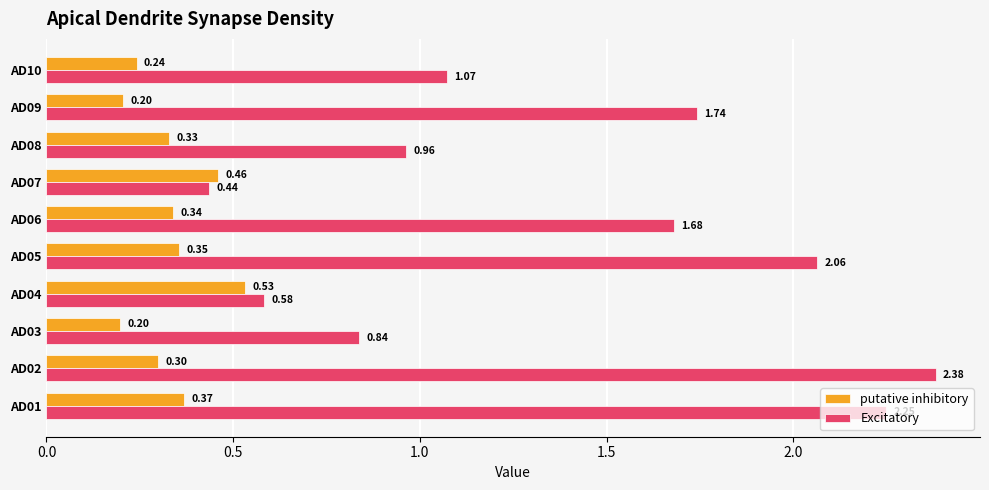

Which series has the widest spread of values?

Excitatory